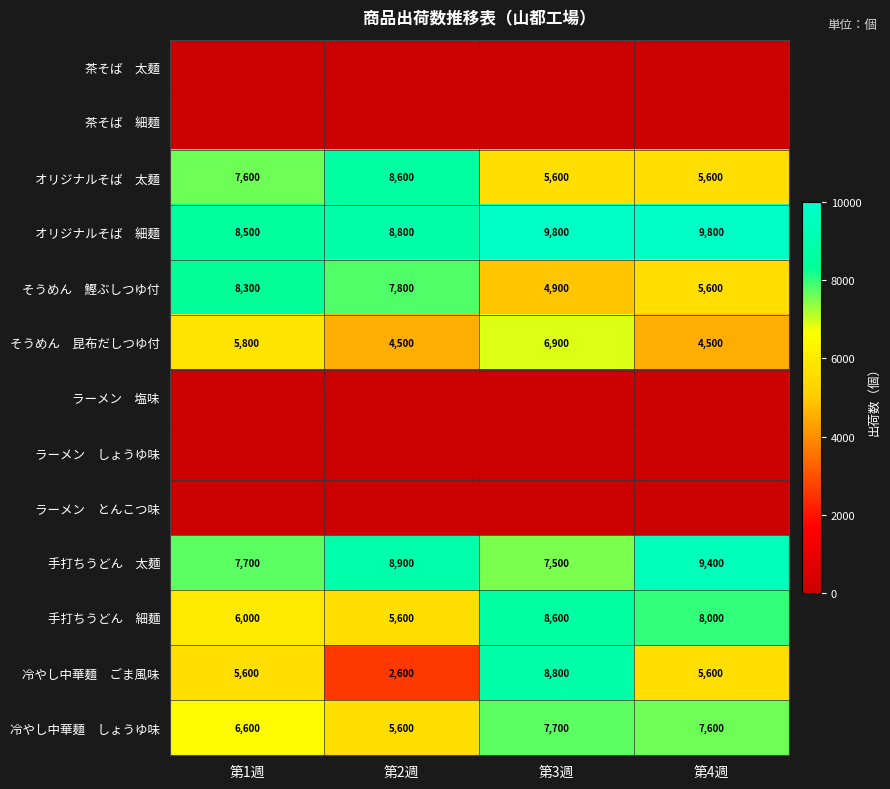

Which series has the largest range (max minus min)?

冷やし中華麺 ごま風味